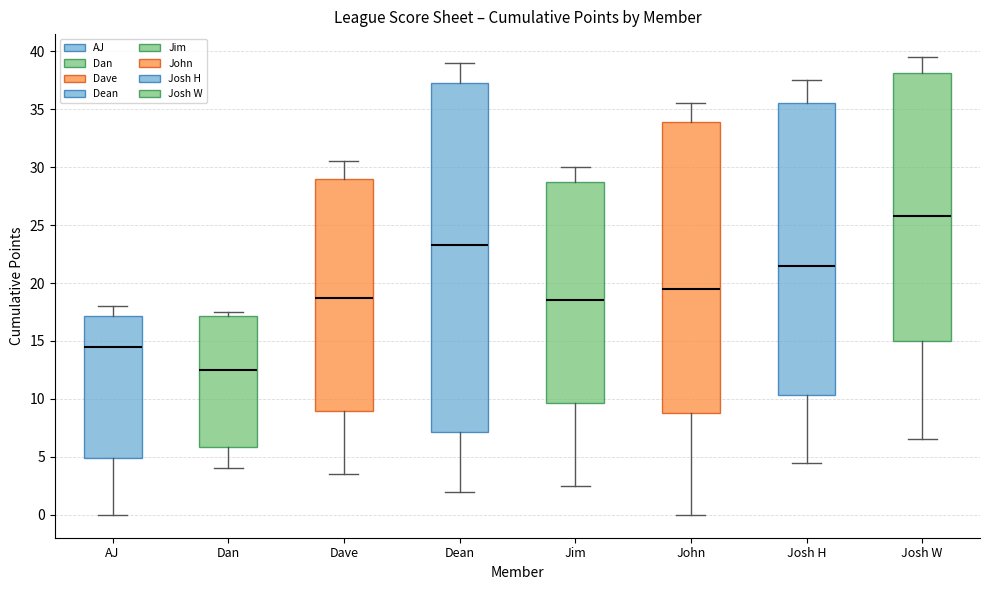

Reading left to right, transcribe this box plot: for each box, give where its median line is, the range the box spans, and where its two whiskers end, as read against the y-axis. The values are not printed on the chart, so give them approximately, as read against the axis.

AJ: median 14.5, box 5.0 to 17.0, whiskers 0.0 to 18.0
Dan: median 12.5, box 6.0 to 17.0, whiskers 4.0 to 17.5
Dave: median 19.0, box 9.0 to 29.0, whiskers 3.5 to 30.5
Dean: median 23.5, box 7.0 to 37.5, whiskers 2.0 to 39.0
Jim: median 18.5, box 9.5 to 29.0, whiskers 2.5 to 30.0
John: median 19.5, box 9.0 to 34.0, whiskers 0.0 to 35.5
Josh H: median 21.5, box 10.5 to 35.5, whiskers 4.5 to 37.5
Josh W: median 26.0, box 15.0 to 38.0, whiskers 6.5 to 39.5